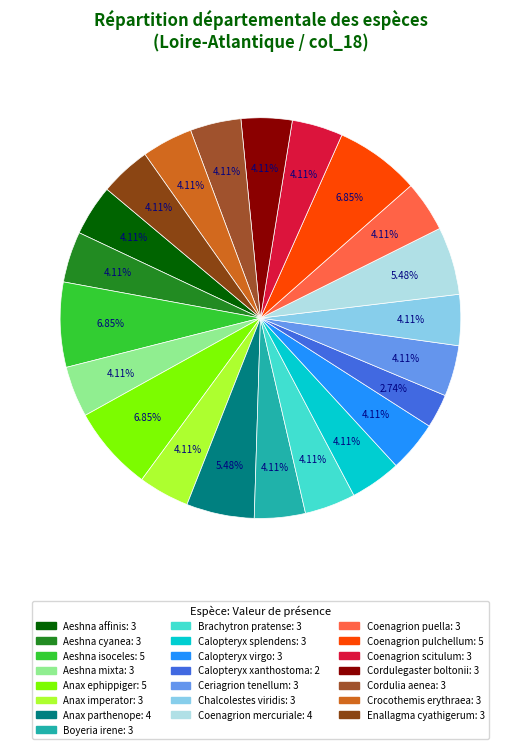

How many segments does this pie chart have?

22